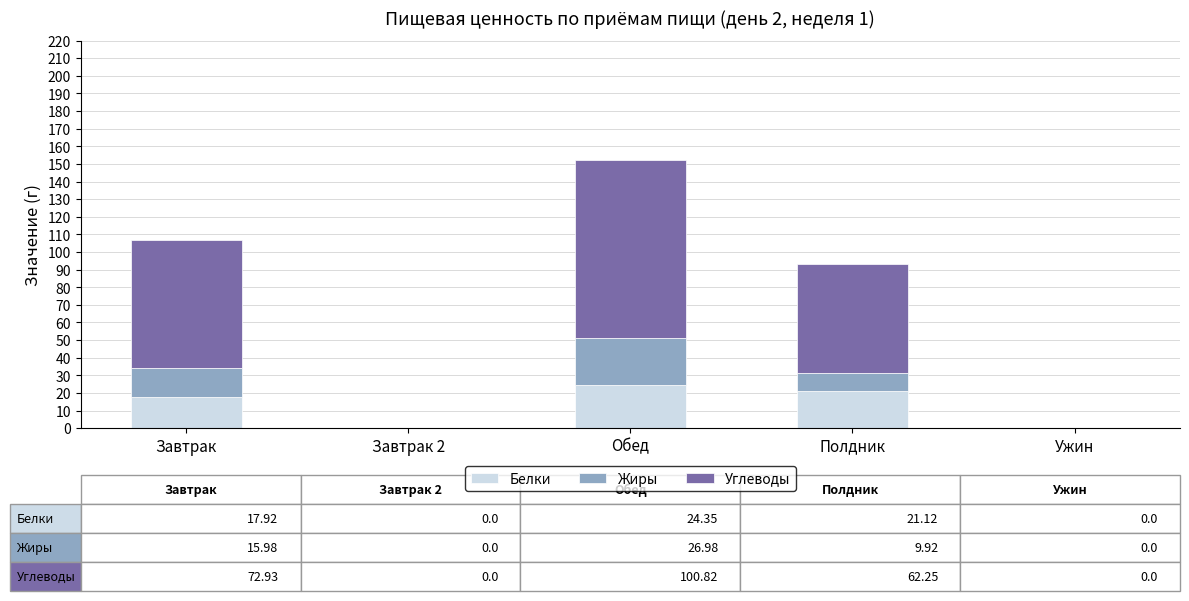

At which category is the sum across all series the highest?

Обед